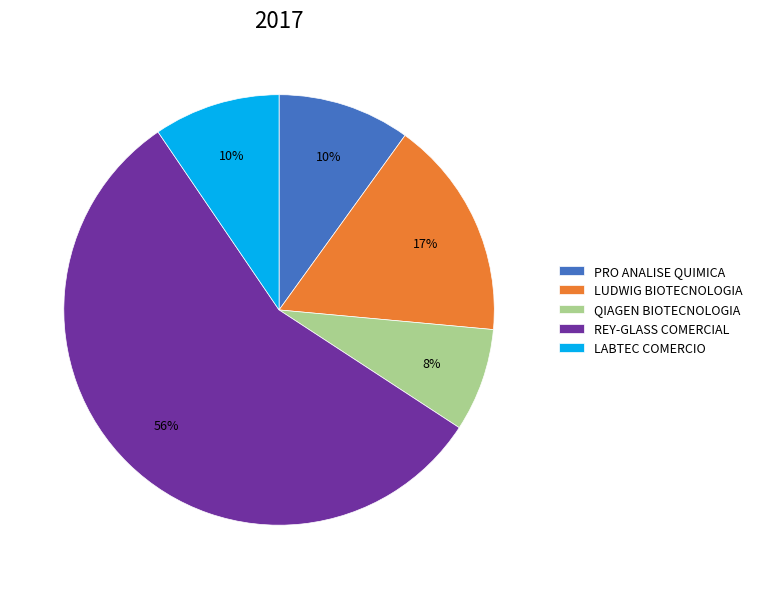

Does any single category account for the majority?

Yes